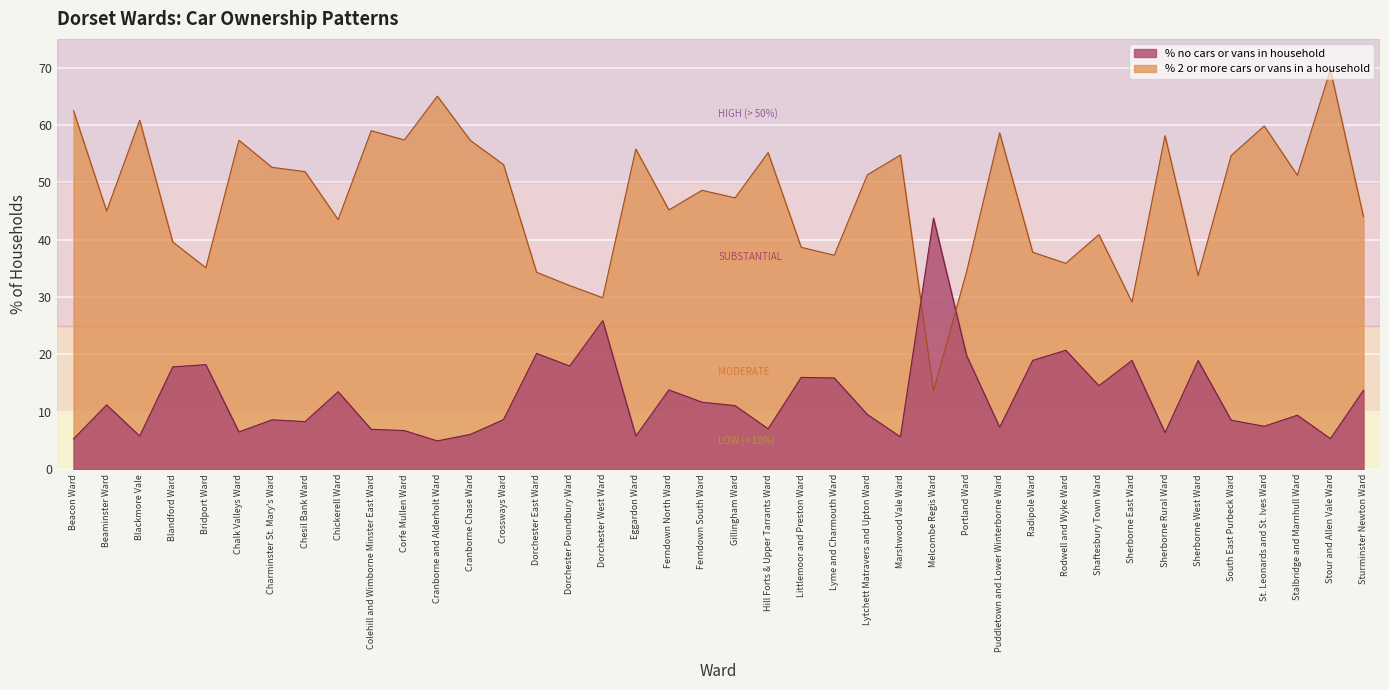

The % no cars or vans in household series shows 14.8 at Chesil Bank Ward. True or false?

False